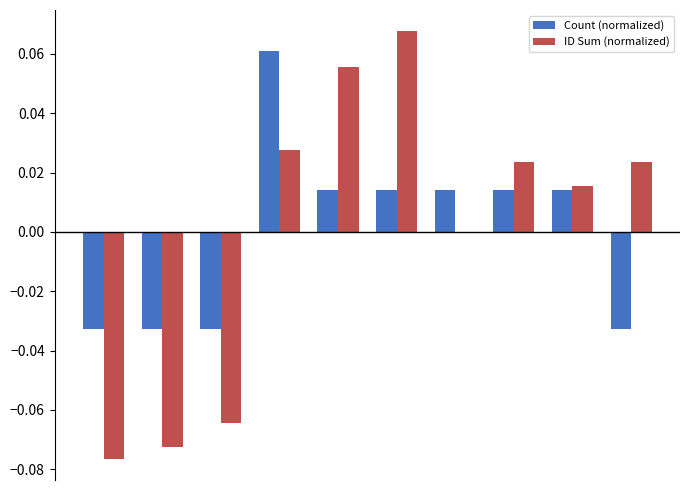

Reading right to left, what are all the values shown in this chart?

Count (normalized): -0.0	0.0	0.0	0.0	0.0	0.0	0.1	-0.0	-0.0	-0.0
ID Sum (normalized): 0.0	0.0	0.0	-0.0	0.1	0.1	0.0	-0.1	-0.1	-0.1